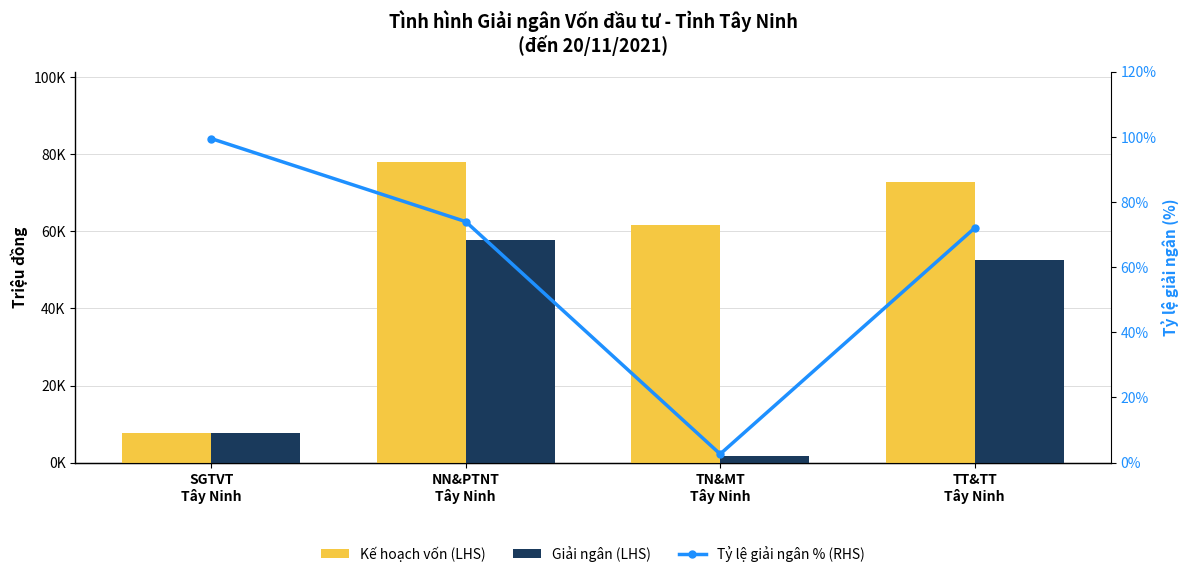

What is the average value of the Kế hoạch vốn (LHS) series?

55035.8